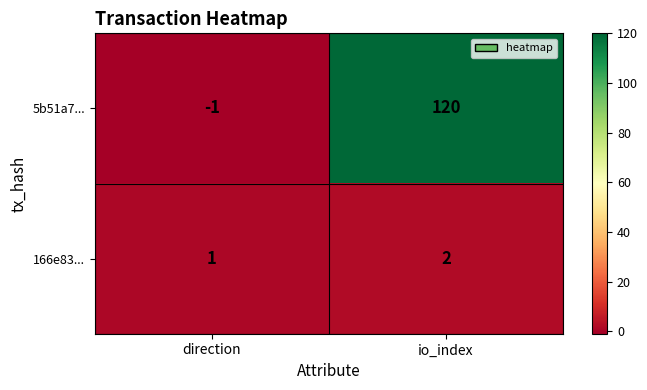

At which label is 166e83... closest to 1?

direction